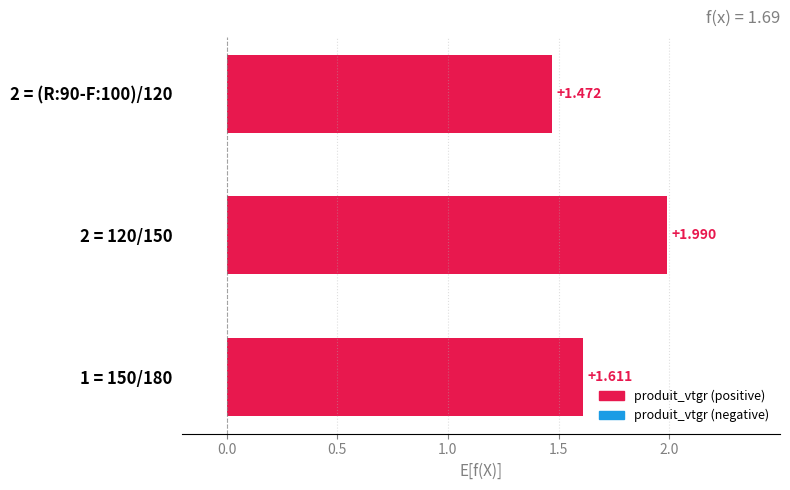

Between 150/180 and (R:90-F:100)/120, which is larger?

150/180